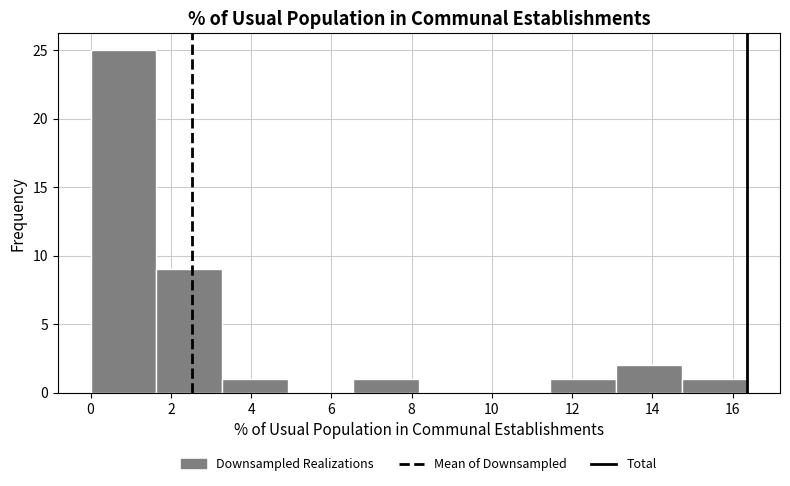

Reading left to right, transcribe this chart: for each bar, give the range it covers on the x-axis and its height. Neither the bar edges nor the heights are printed on the chart, so give them approximately, as read against the axes.

0.0 to 1.6: 25
1.6 to 3.2: 9
3.2 to 5.0: 1
5.0 to 6.6: 0
6.6 to 8.2: 1
8.2 to 9.8: 0
9.8 to 11.4: 0
11.4 to 13.0: 1
13.0 to 14.8: 2
14.8 to 16.4: 1